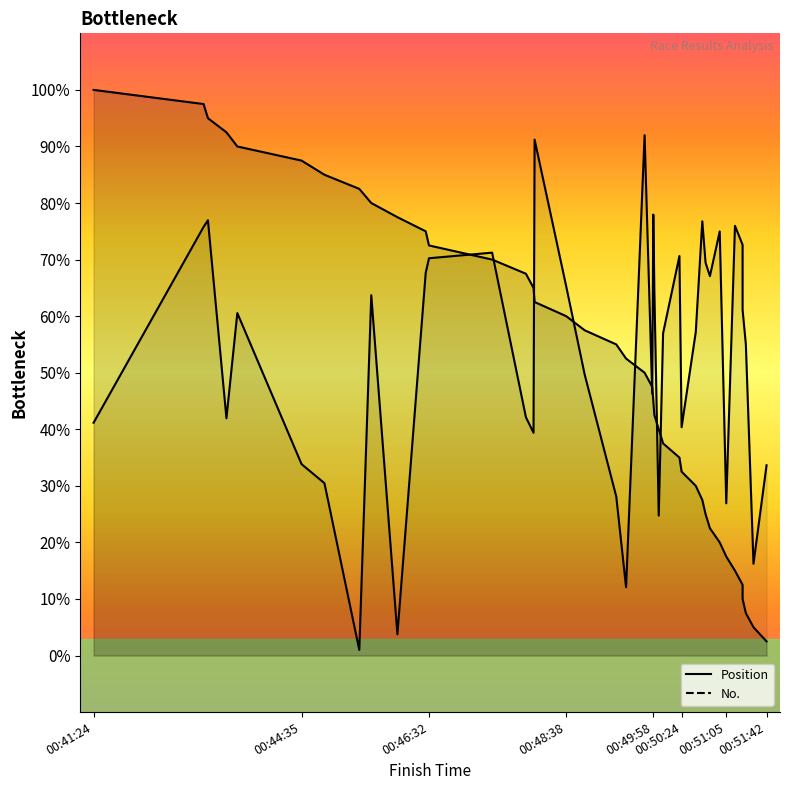

What position from the right is 00:46:32?

29